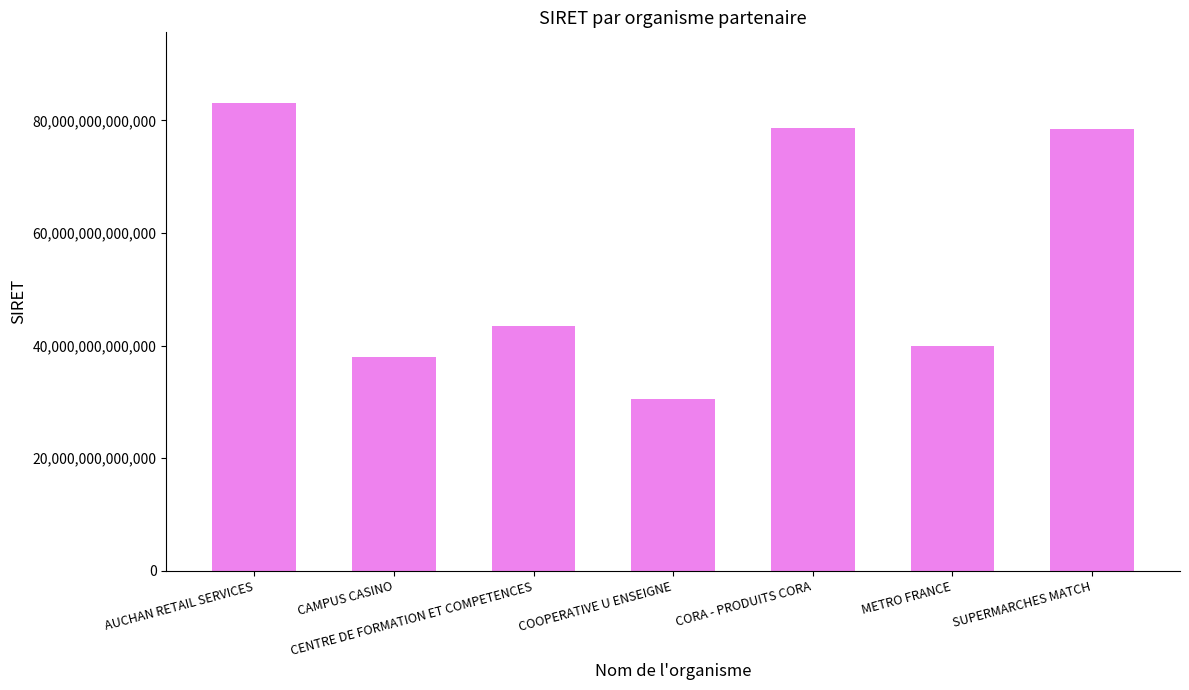

Which category has the highest value across all series?

AUCHAN RETAIL SERVICES